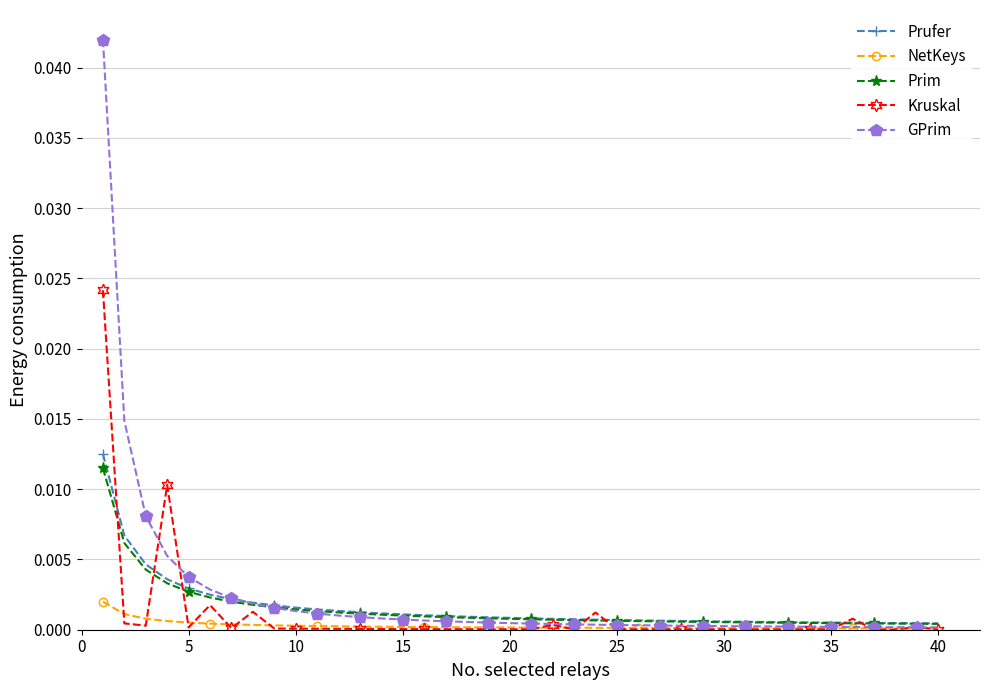

True or false: Kruskal has more than 2 interior local peaks.

True